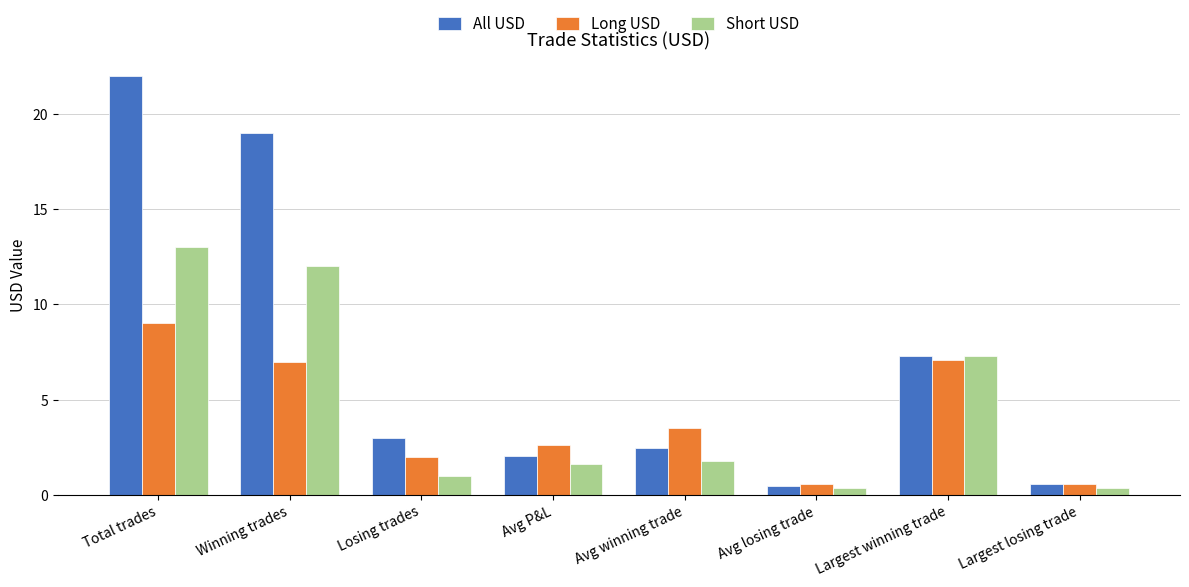

Where is Short USD nearest to the value 6?

Largest winning trade